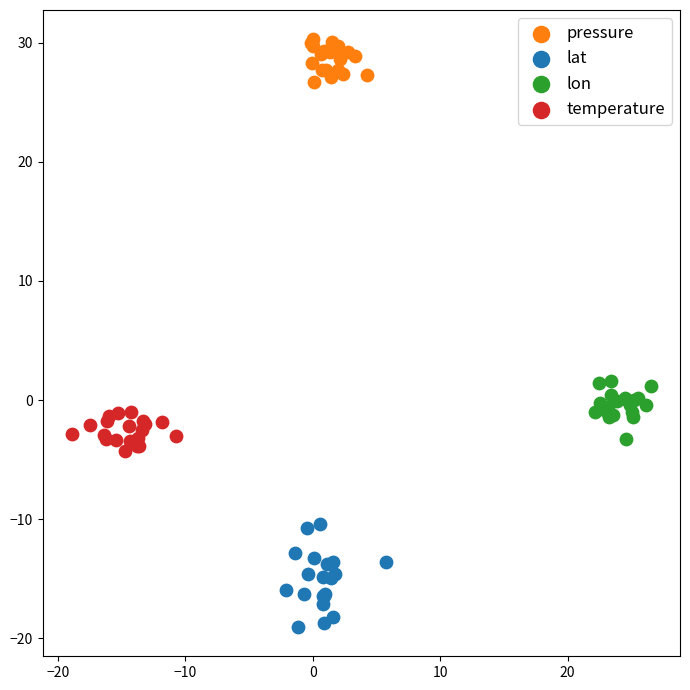

Which series has the widest spread of Y values?

lat